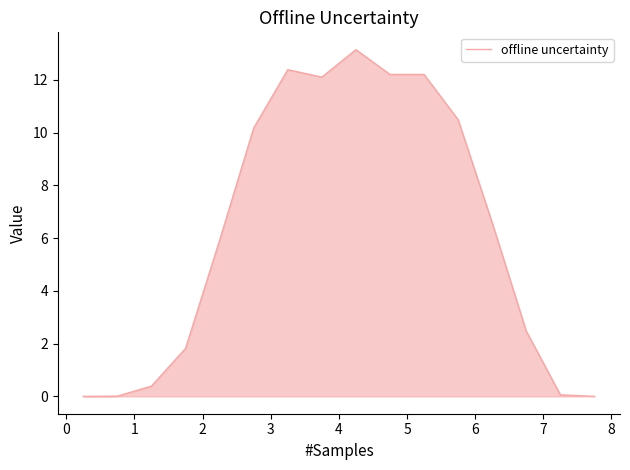

What is the greatest value displayed?

13.2